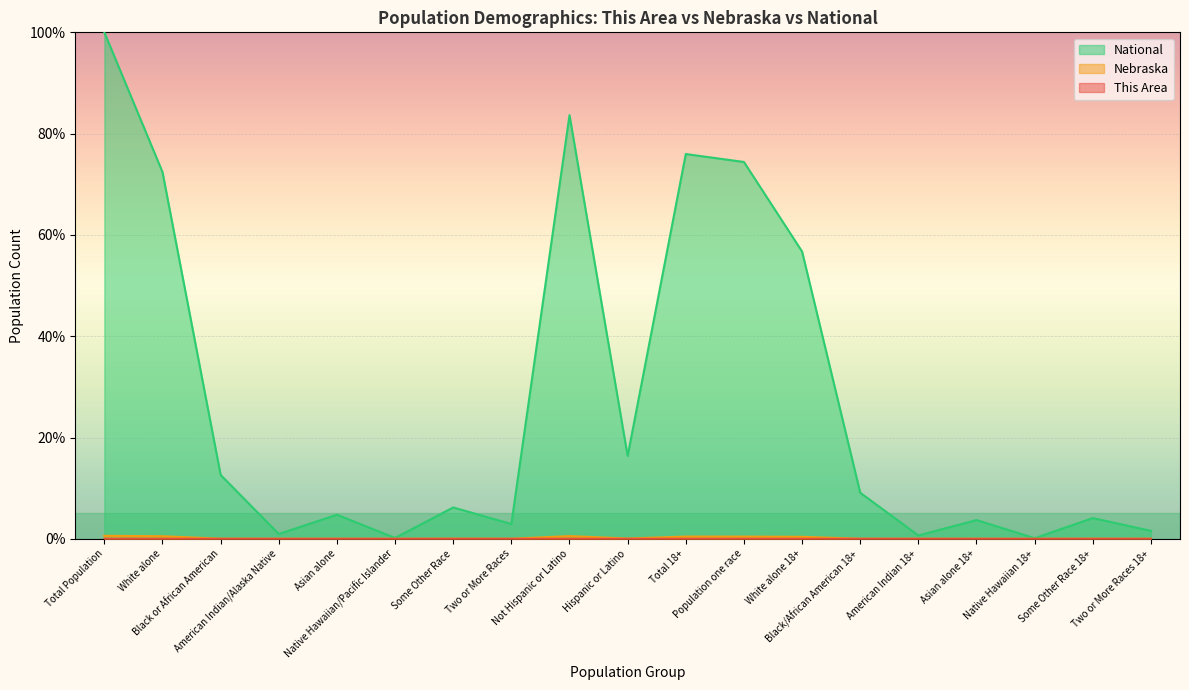

True or false: This Area and Nebraska cross at least once.

False